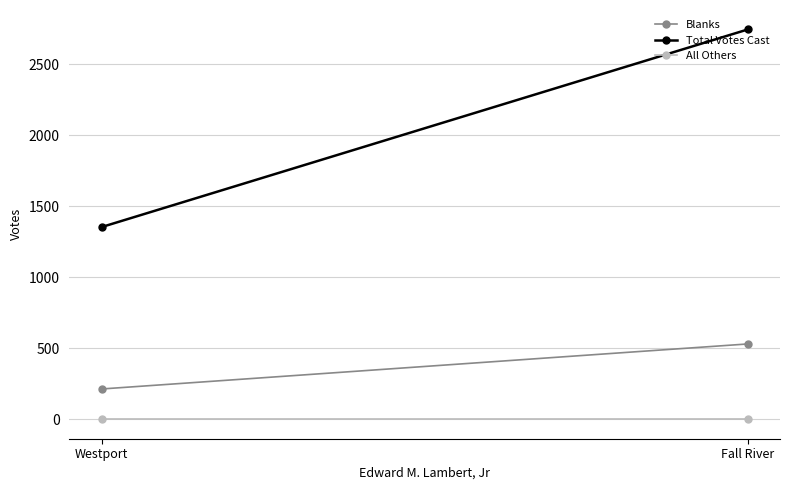

At which label does Blanks reach its peak?

Fall River